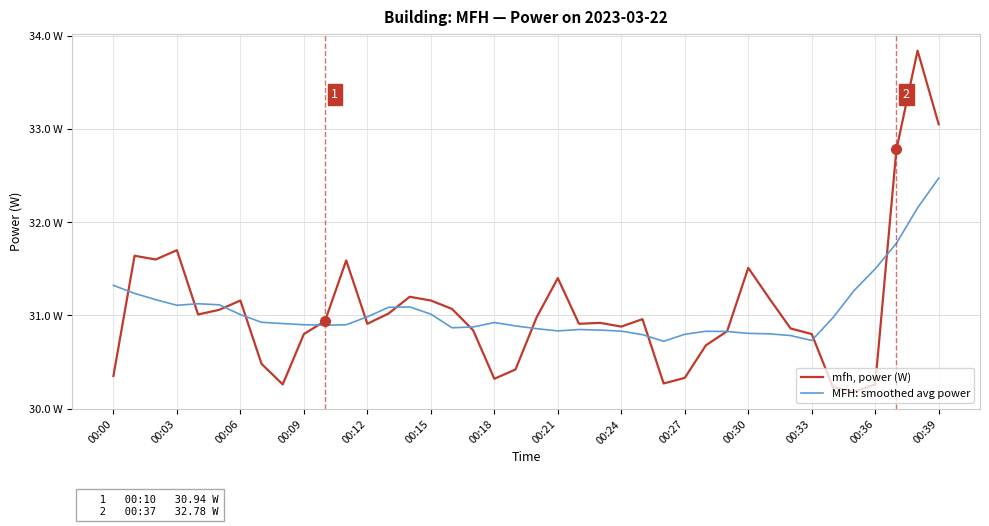

What is the maximum value shown in the chart?

33.8